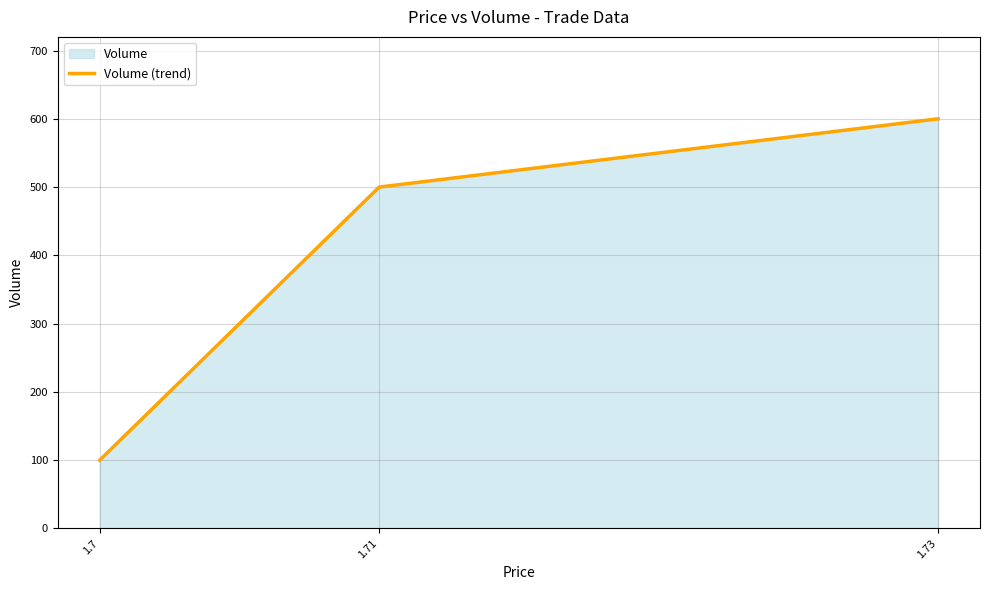

How many values exceed 500?

1